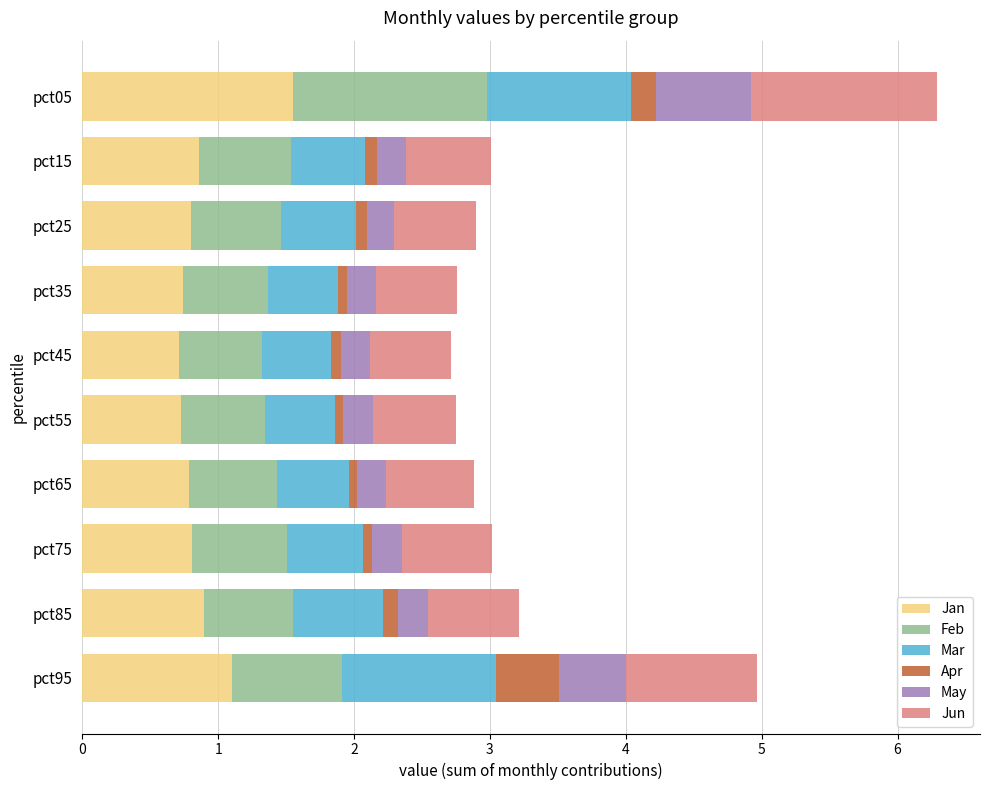

What is the maximum value for Jan?

1.6